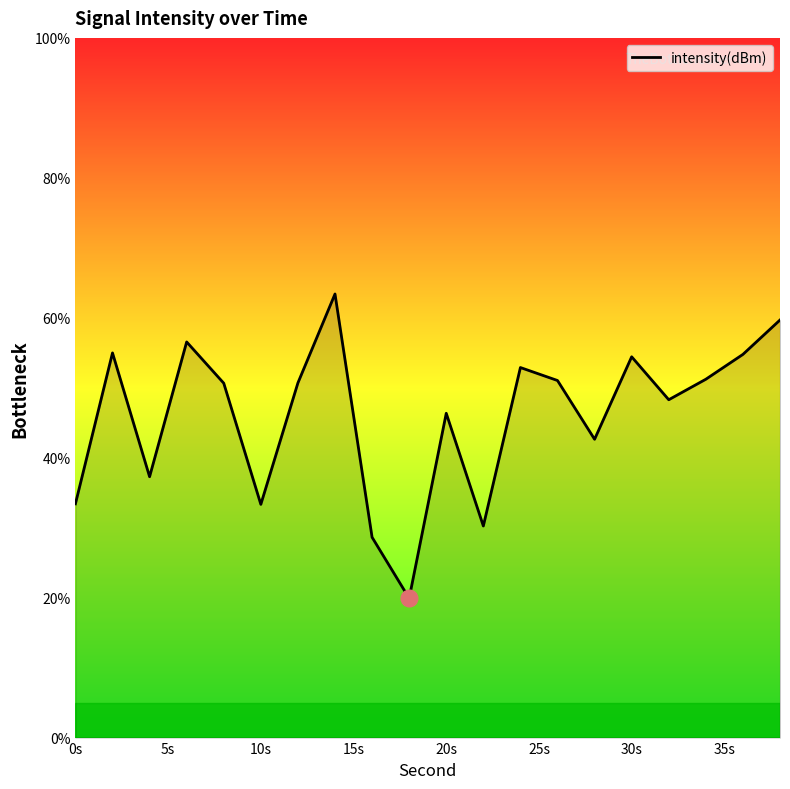

What is the maximum value shown in the chart?

63.4